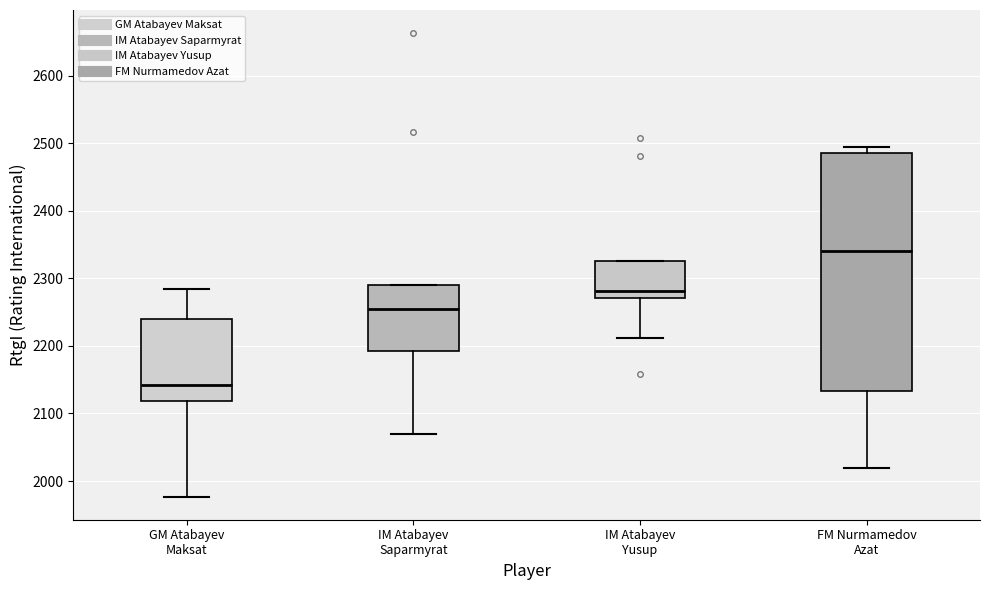

Reading left to right, read every box against the y-axis: the position of its median line, the range the box covers, and the ends of its whiskers. The values are not printed on the chart, so give them approximately, as read against the axis.

GM Atabayev Maksat: median 2140, box 2120 to 2240, whiskers 1980 to 2290
IM Atabayev Saparmyrat: median 2250, box 2190 to 2290, whiskers 2070 to 2290
IM Atabayev Yusup: median 2280, box 2270 to 2330, whiskers 2210 to 2330
FM Nurmamedov Azat: median 2340, box 2130 to 2490, whiskers 2020 to 2500